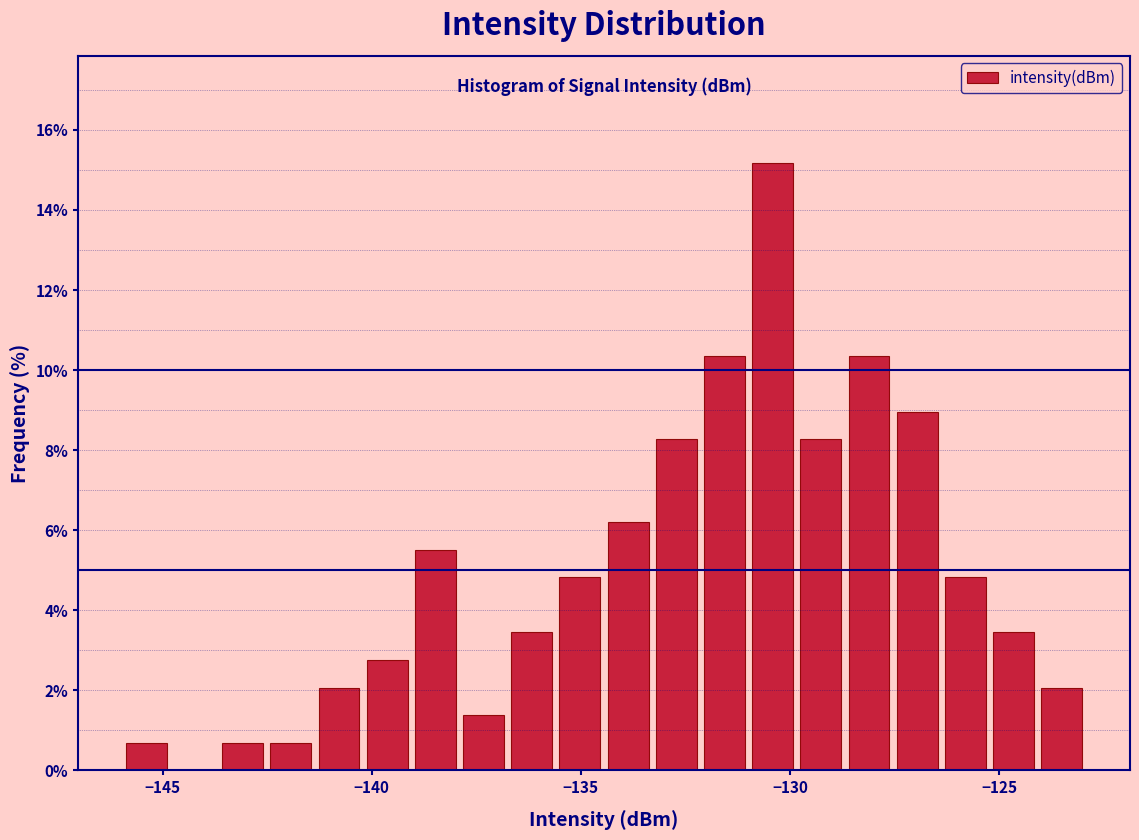

Read against the x-axis, roughly where is the centre of the tallest bar?

-130.5